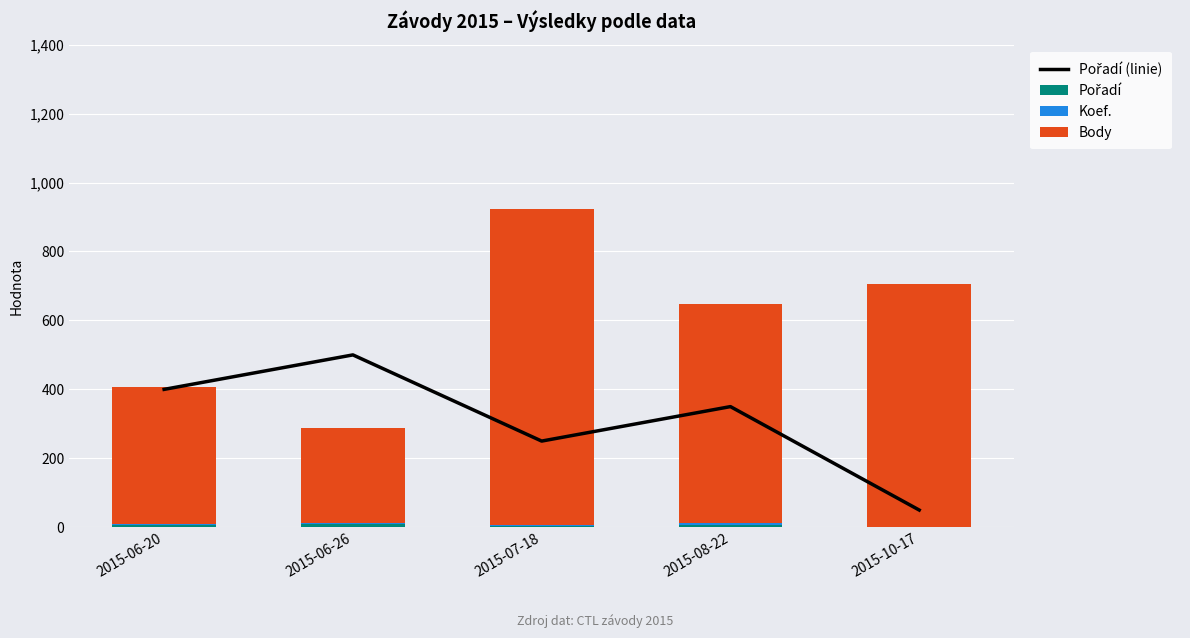

What is the label of the 3rd bar from the left?

2015-07-18